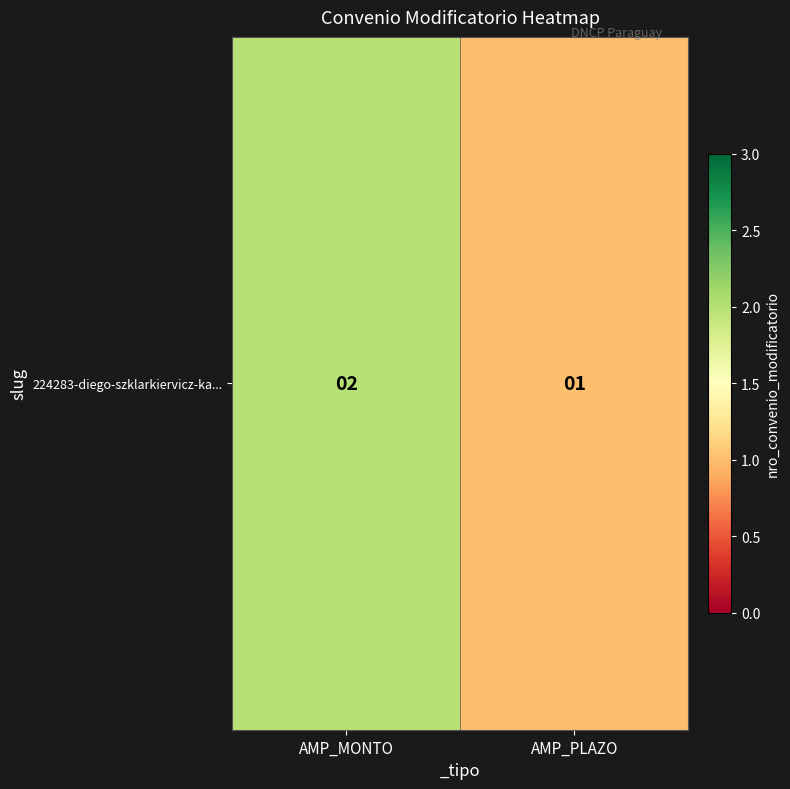

Where is the data nearest to the value 1?

AMP_PLAZO